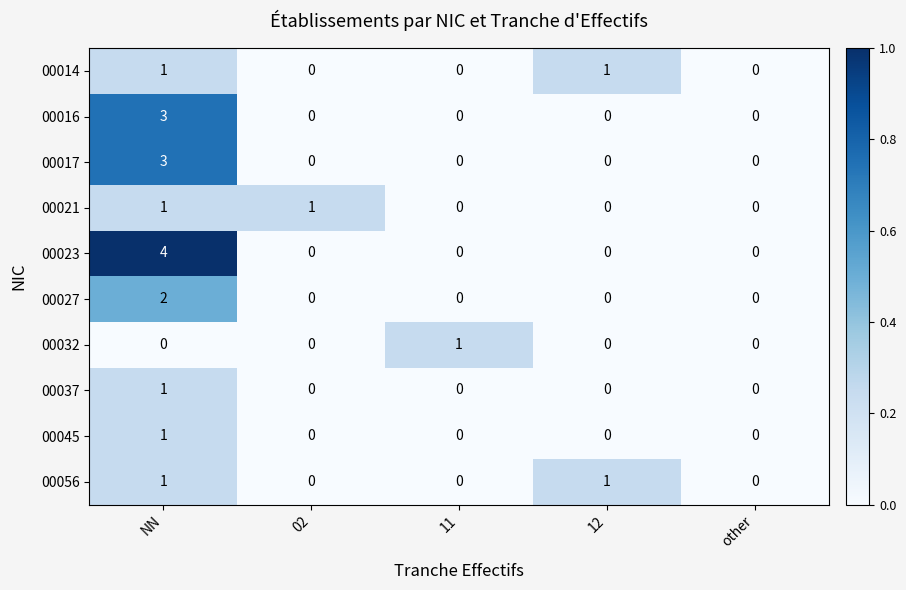

What is the sum of all 00017 values?

3